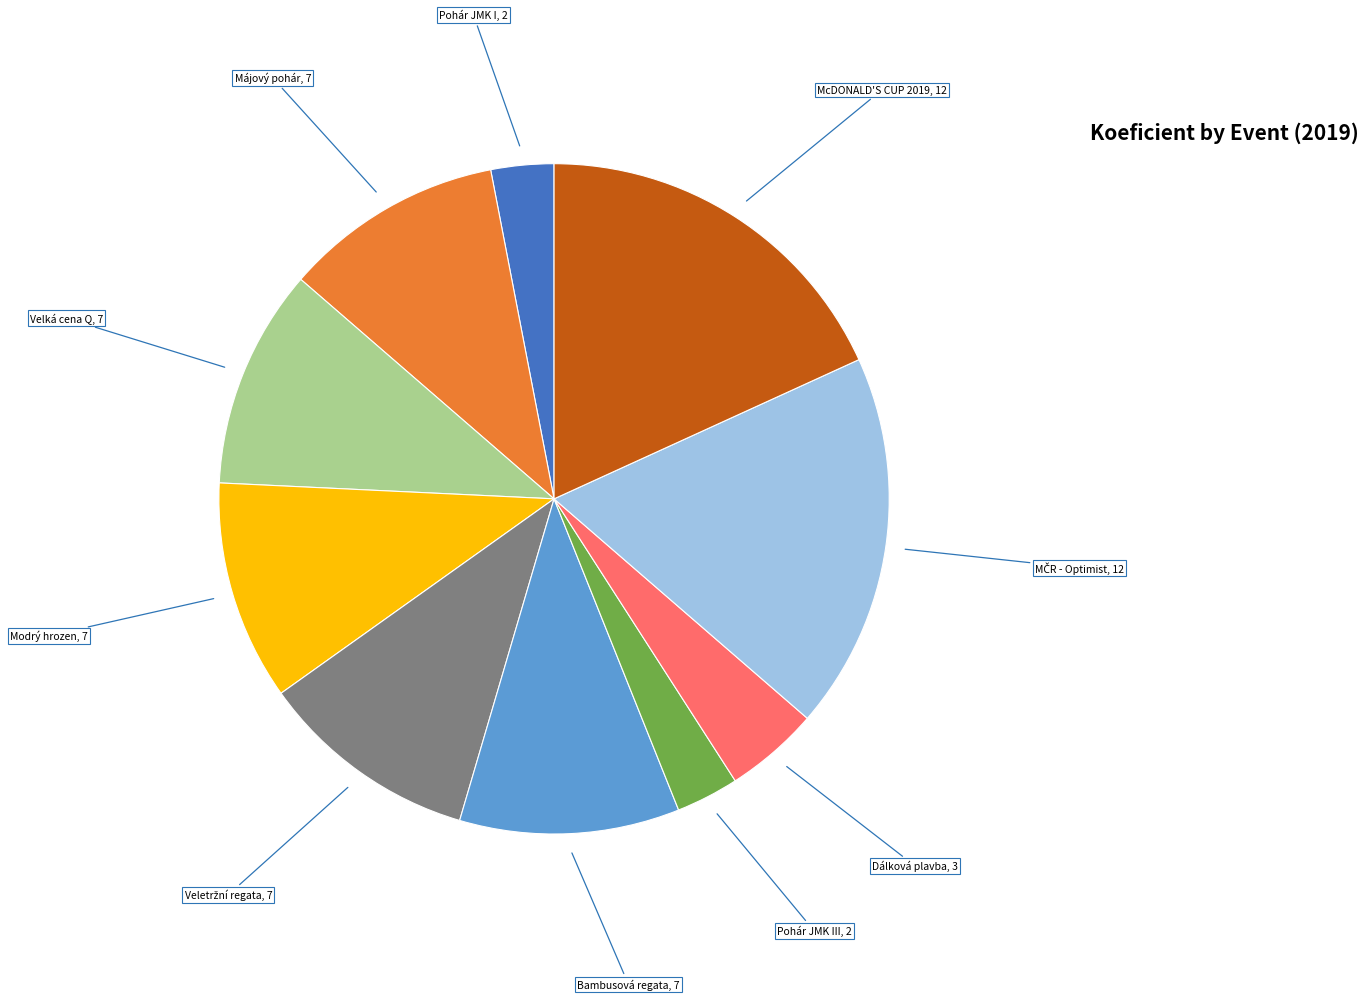

Is there any slice that represents more than half of the pie?

No